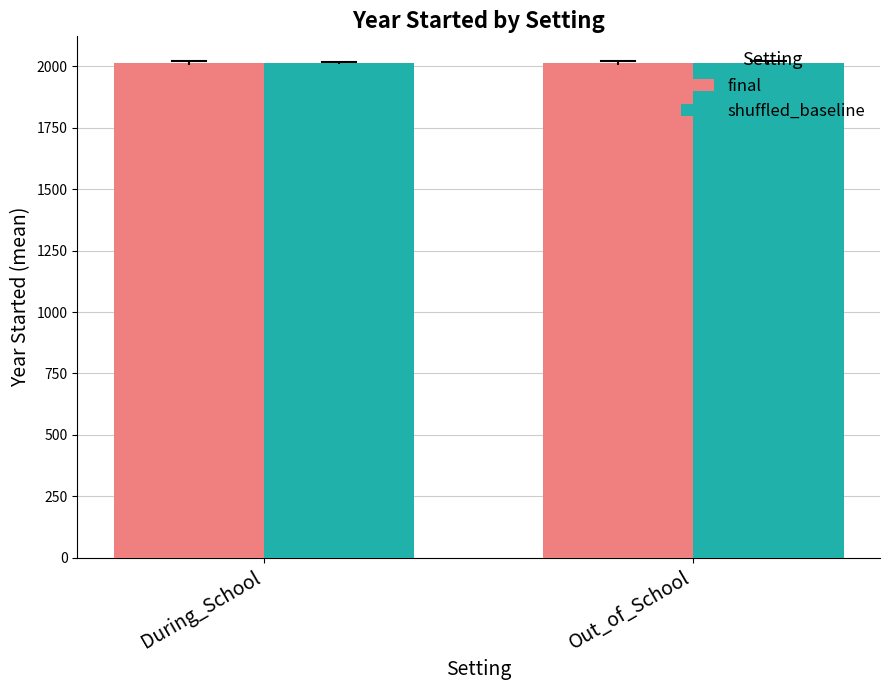

What value does the shuffled_baseline series have at Out_of_School?

2015.3